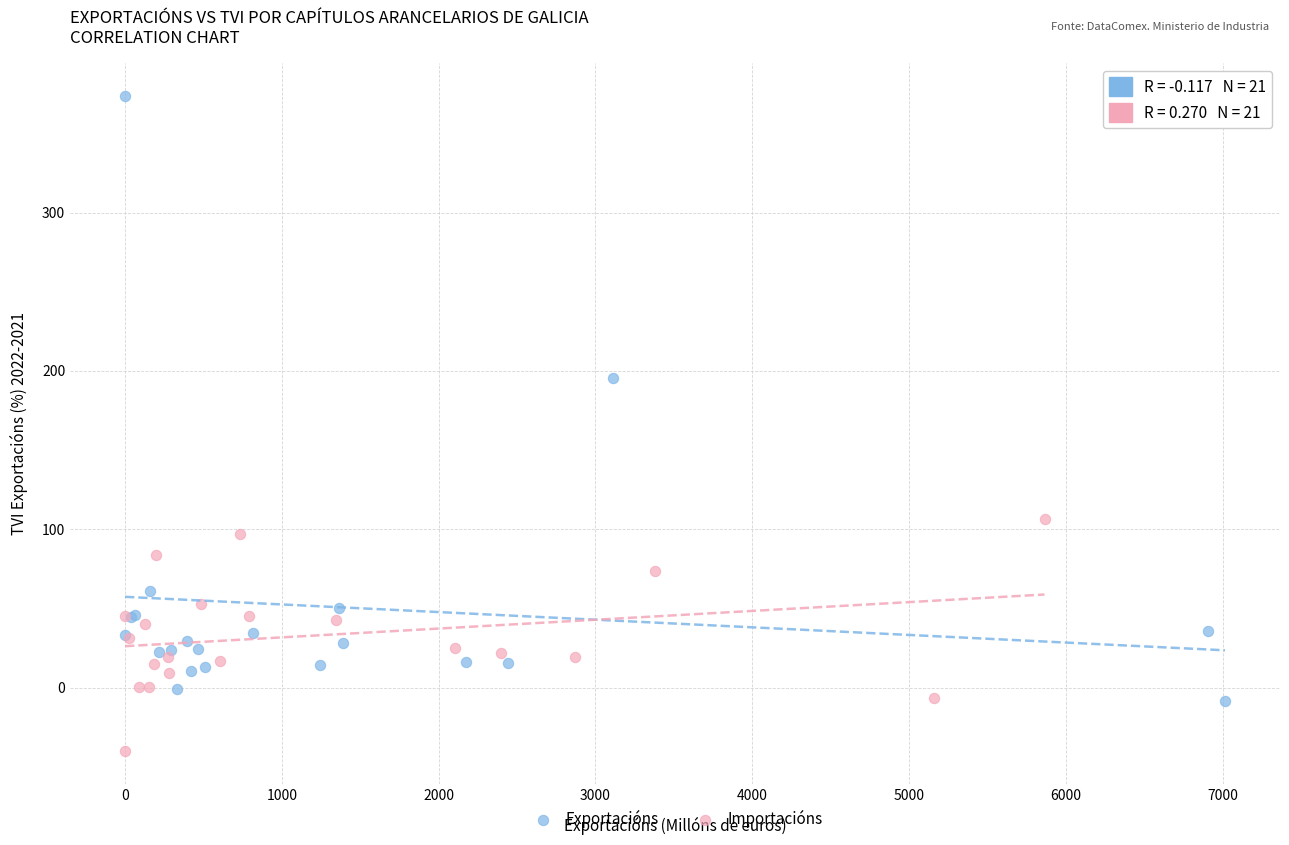

Which series contains the highest Y value?

Exportacións